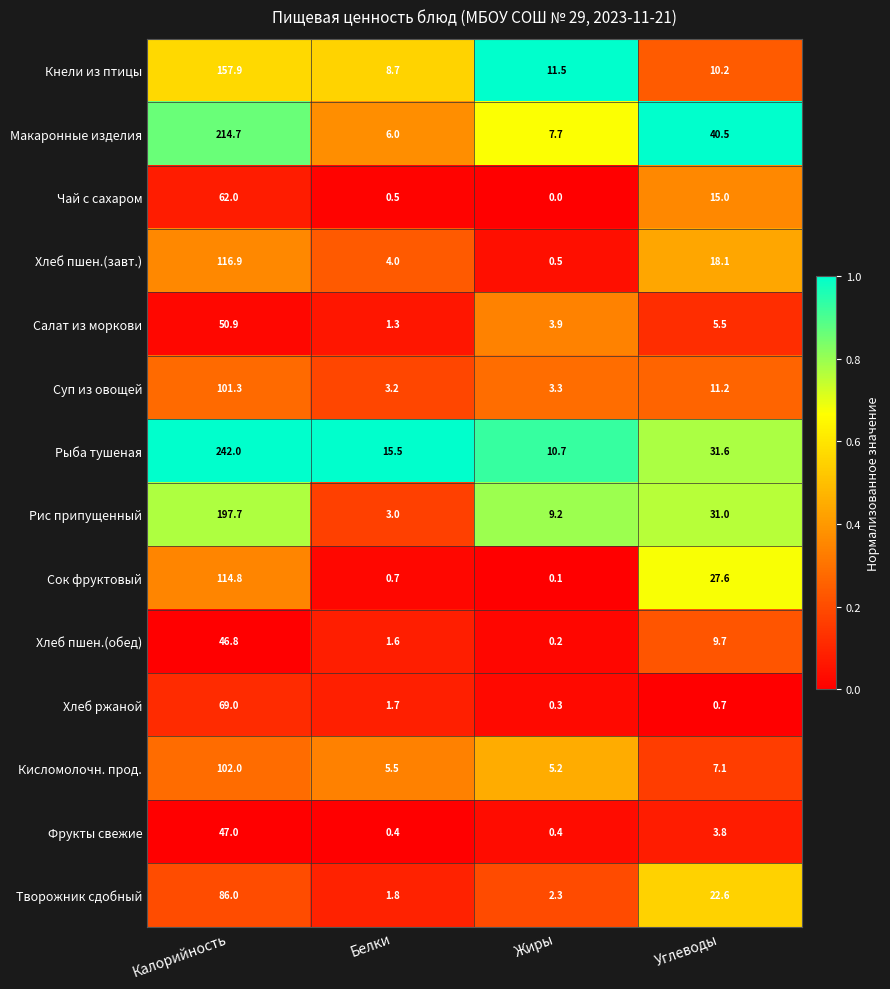

Which category has the highest value in the Рыба тушеная series?

Калорийность